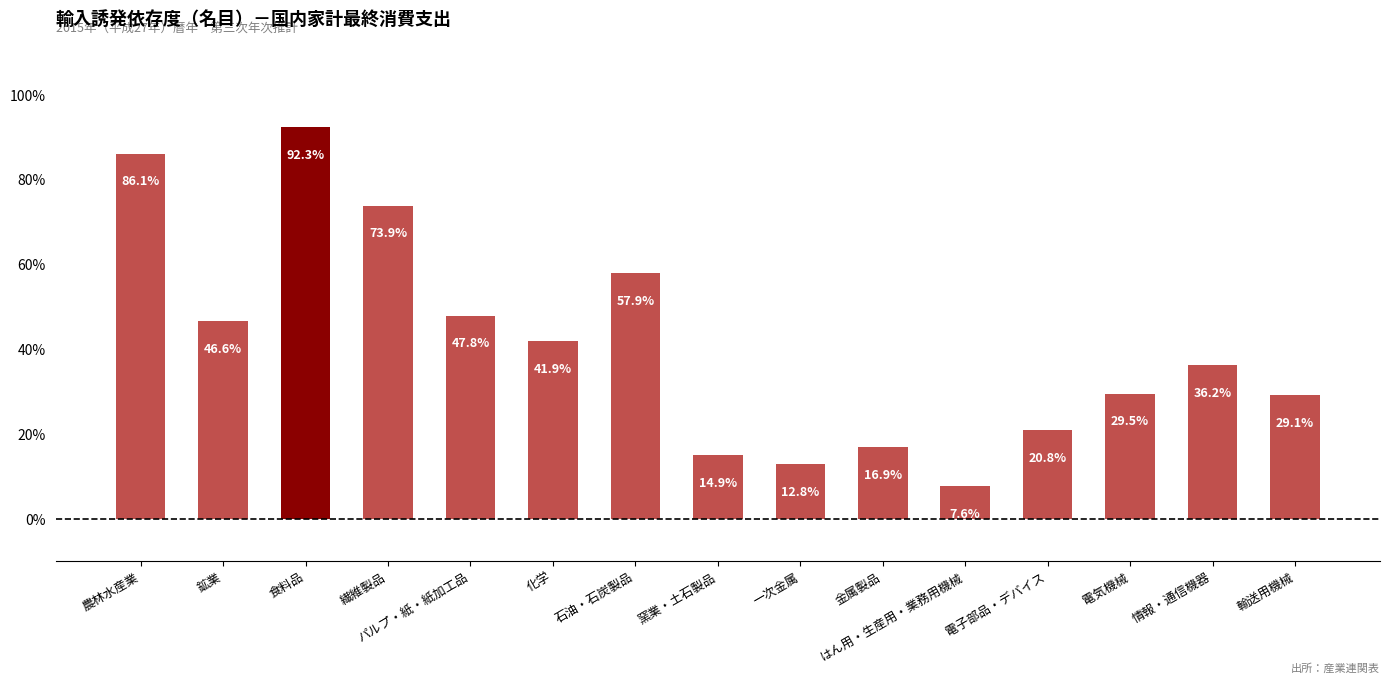

What is the label of the 7th bar from the left?

石油・石炭製品